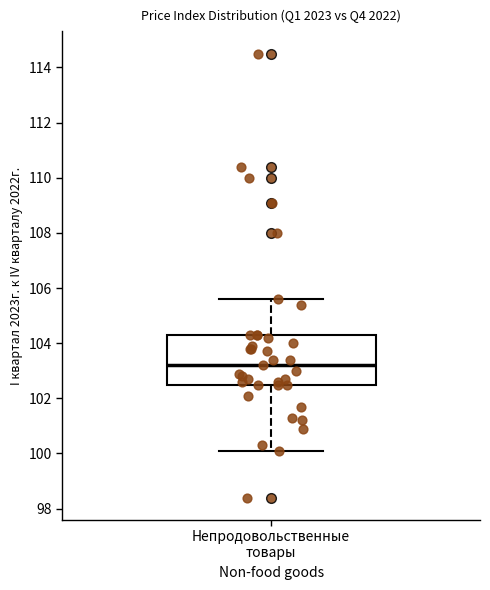

Where does the lower whisker of the box for Непродовольственные товары end on the y-axis? The values are not printed on the chart, so give them approximately, as read against the axis.

100.2